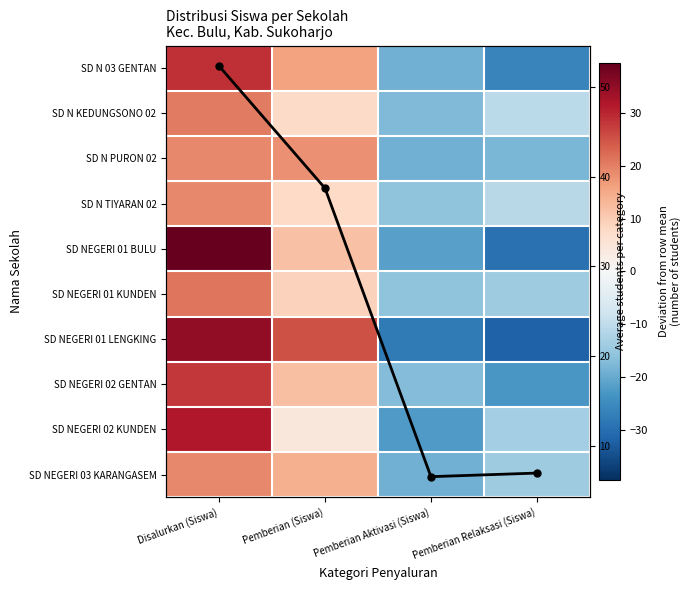

Read the SD NEGERI 03 KARANGASEM value at Pemberian (Siswa).

14.0